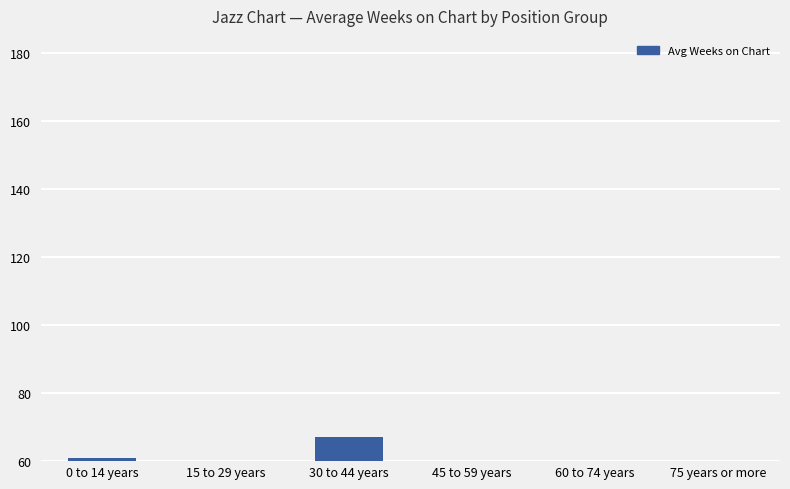

What value does the data have at 0 to 14 years, to the nearest 10?

60